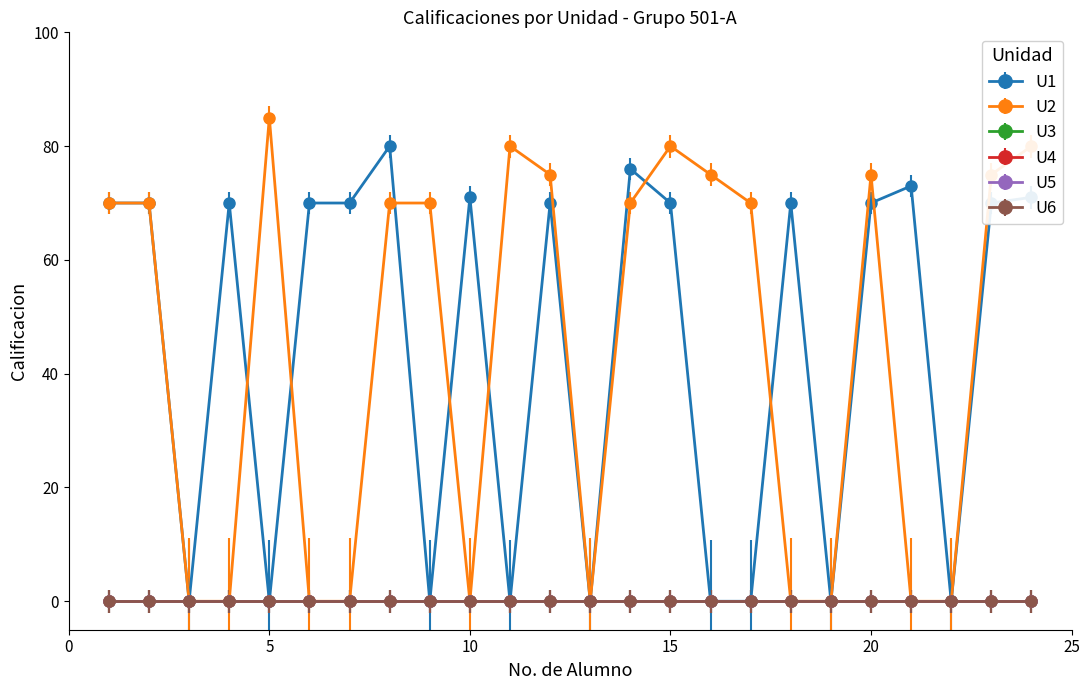

What are all the series names shown in the legend?

U1, U2, U3, U4, U5, U6